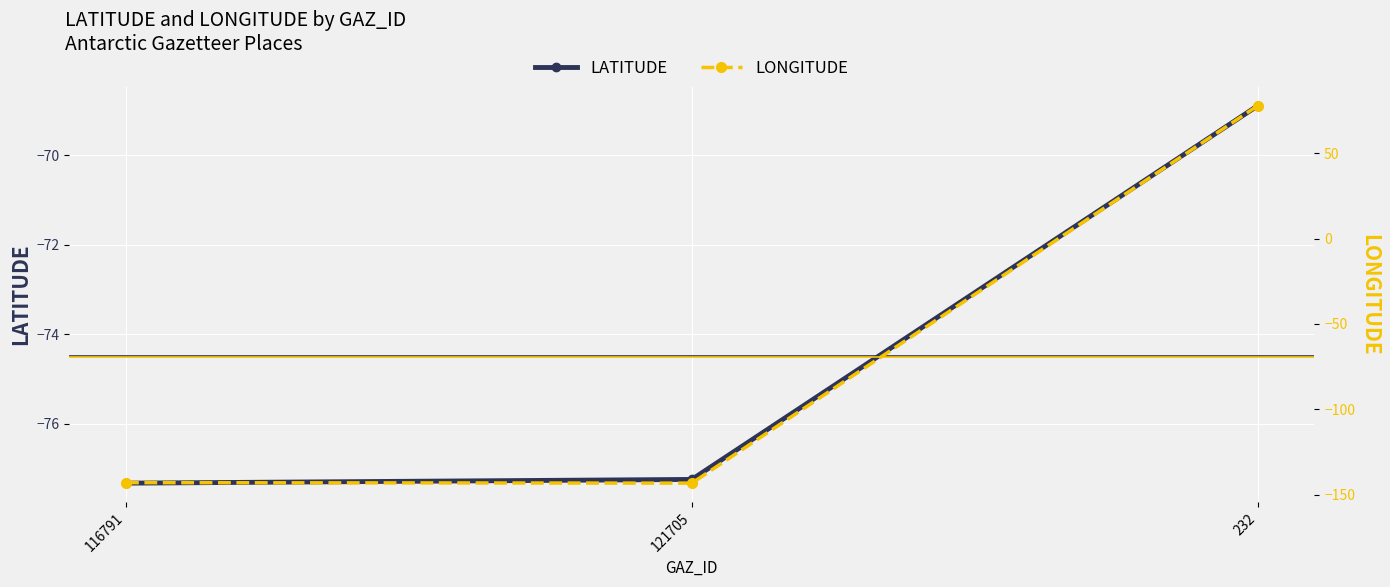

Is it true that LONGITUDE equals 19.0 at 232?

False